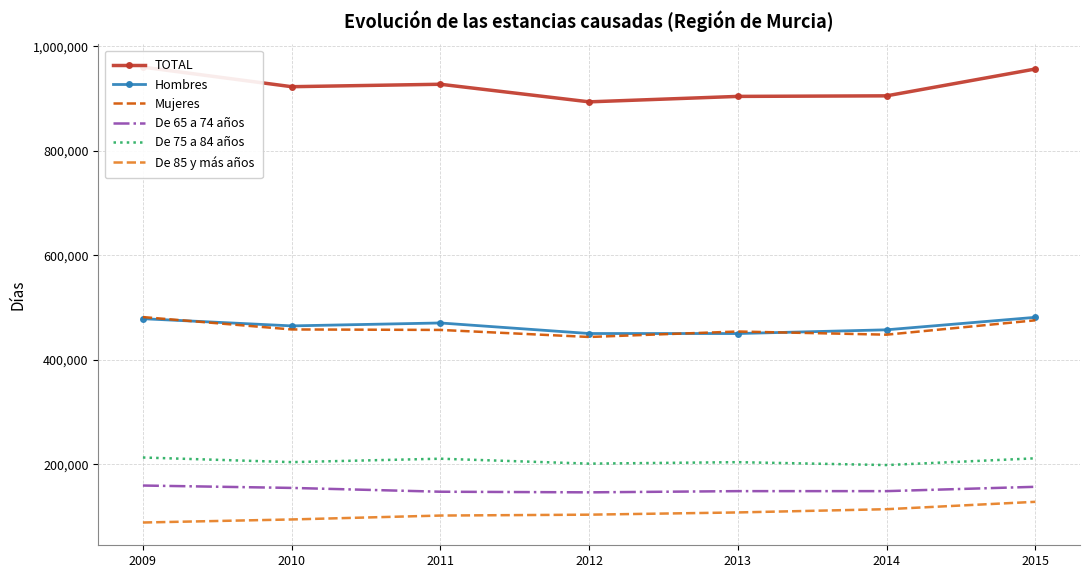

Rank the series by their maximum value, from lowest to highest.

De 85 y más años, De 65 a 74 años, De 75 a 84 años, Hombres, Mujeres, TOTAL